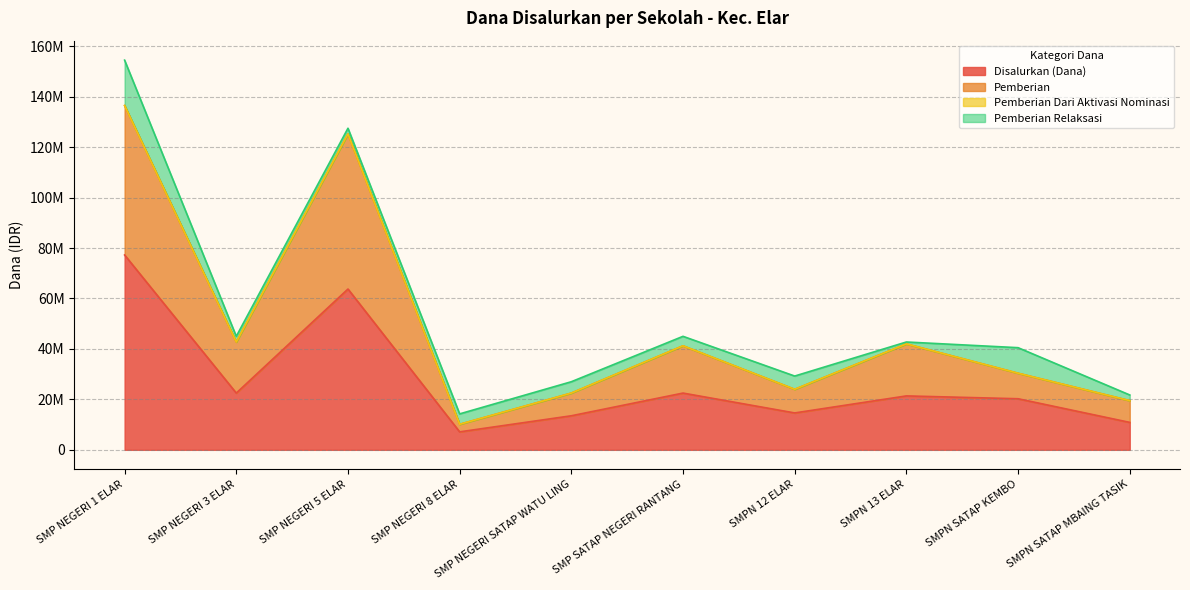

What position from the right is SMP NEGERI 3 ELAR?

9